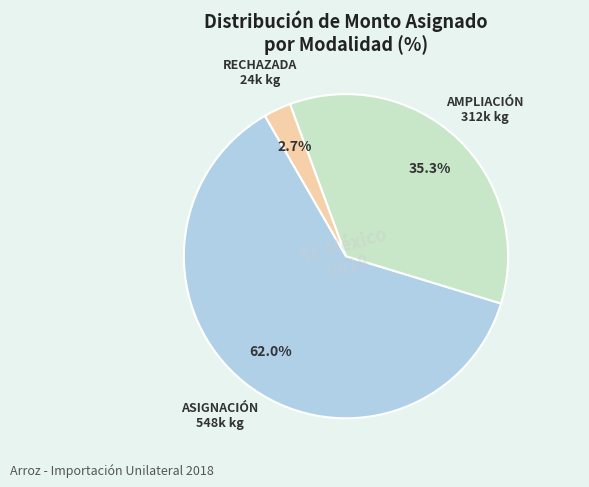

Does any single category account for the majority?

Yes